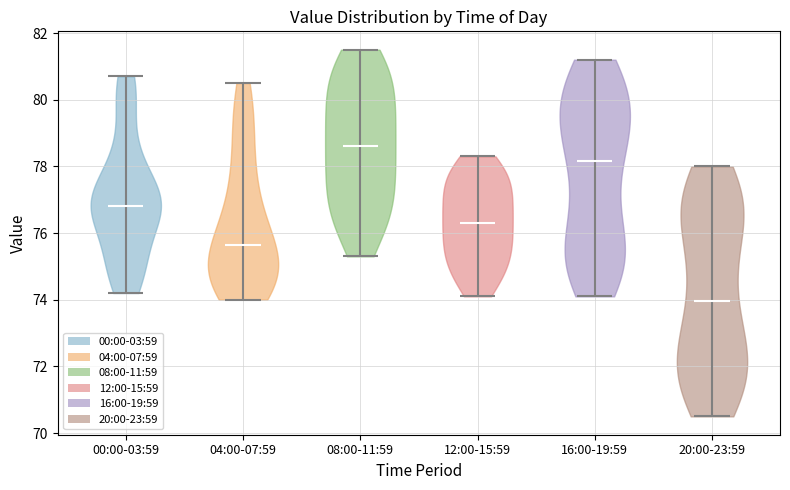

Reading left to right, read every violin against the y-axis: where its median line is, and the lowest and highest points it reaches. The values are not printed on the chart, so give them approximately, as read against the axis.

00:00-03:59: median line 76.8, lowest point 74.2, highest point 80.8
04:00-07:59: median line 75.6, lowest point 74.0, highest point 80.6
08:00-11:59: median line 78.6, lowest point 75.4, highest point 81.6
12:00-15:59: median line 76.4, lowest point 74.2, highest point 78.4
16:00-19:59: median line 78.2, lowest point 74.2, highest point 81.2
20:00-23:59: median line 74.0, lowest point 70.6, highest point 78.0